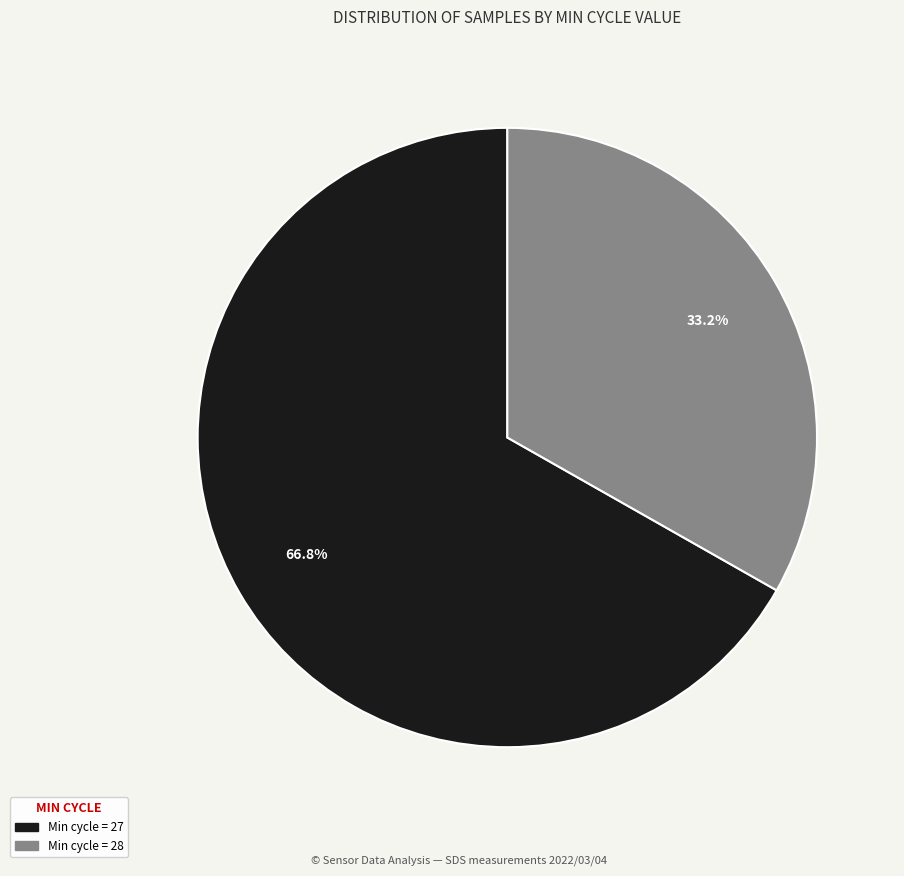

Does any single category account for the majority?

Yes